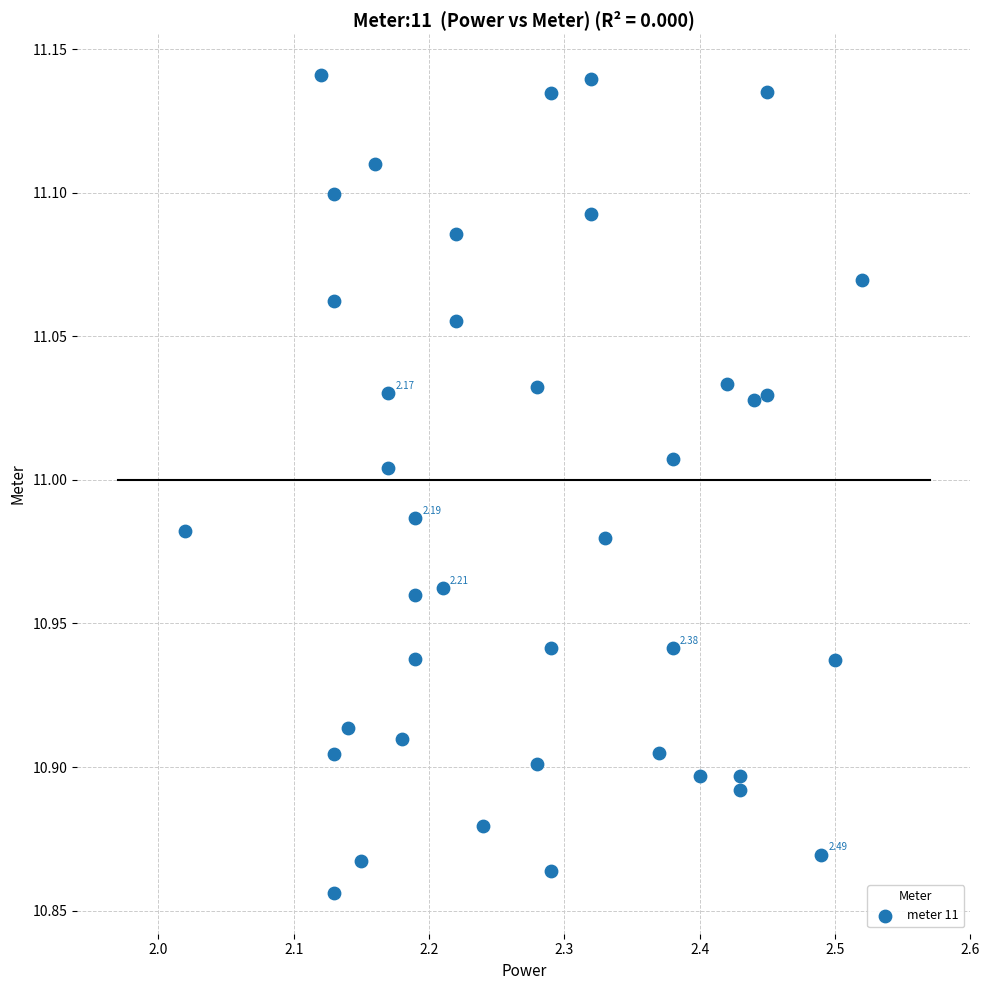

What is the range of X values (max minus min)?

0.5